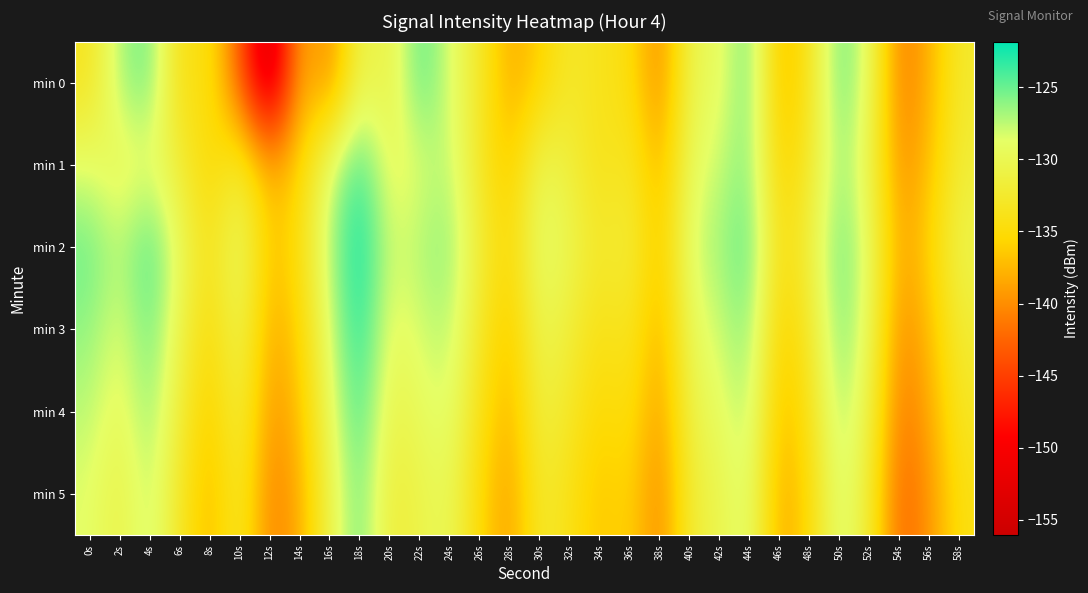

Reading right to left, transcribe all the data shown in this chart.

min 0: 58s=-132.5	56s=-137.8	54s=-141.3	52s=-129.3	50s=-124.6	48s=-133.5	46s=-137.8	44s=-124.7	42s=-129.6	40s=-130.0	38s=-140.7	36s=-134.3	34s=-133.9	32s=-132.6	30s=-136.0	28s=-138.4	26s=-132.7	24s=-128.4	22s=-124.2	20s=-131.2	18s=-130.0	16s=-140.6	14s=-137.4	12s=-156.1	10s=-143.0	8s=-133.9	6s=-134.7	4s=-124.9	2s=-126.8	0s=-133.5
min 1: 58s=-131.8	56s=-136.9	54s=-140.2	52s=-130.5	50s=-126.1	48s=-132.7	46s=-136.3	44s=-125.6	42s=-127.9	40s=-129.4	38s=-138.1	36s=-132.8	34s=-134.2	32s=-131.5	30s=-129.8	28s=-136.7	26s=-133.2	24s=-127.3	22s=-128.5	20s=-130.0	18s=-123.4	16s=-128.2	14s=-135.8	12s=-138.3	10s=-131.8	8s=-135.7	6s=-131.9	4s=-129.1	2s=-130.4	0s=-128.7
min 2: 58s=-130.4	56s=-135.6	54s=-139.0	52s=-129.1	50s=-124.8	48s=-131.3	46s=-134.9	44s=-124.3	42s=-126.7	40s=-128.1	38s=-137.0	36s=-131.5	34s=-132.9	32s=-130.2	30s=-128.5	28s=-135.4	26s=-131.9	24s=-126.0	22s=-127.1	20s=-128.3	18s=-121.8	16s=-126.9	14s=-134.5	12s=-137.2	10s=-128.7	8s=-134.1	6s=-129.4	4s=-123.8	2s=-127.5	0s=-125.0
min 3: 58s=-132.0	56s=-137.1	54s=-140.4	52s=-129.7	50s=-125.2	48s=-132.8	46s=-136.4	44s=-125.7	42s=-128.0	40s=-129.5	38s=-138.3	36s=-133.0	34s=-134.4	32s=-131.7	30s=-130.0	28s=-136.8	26s=-133.0	24s=-127.1	22s=-128.2	20s=-129.6	18s=-122.5	16s=-128.1	14s=-135.9	12s=-138.5	10s=-129.9	8s=-135.3	6s=-130.6	4s=-124.9	2s=-128.8	0s=-126.2
min 4: 58s=-133.1	56s=-138.3	54s=-141.6	52s=-130.9	50s=-126.4	48s=-134.0	46s=-137.6	44s=-126.9	42s=-129.2	40s=-130.7	38s=-139.5	36s=-134.2	34s=-135.6	32s=-132.9	30s=-131.1	28s=-138.0	26s=-134.2	24s=-128.3	22s=-129.4	20s=-130.8	18s=-123.7	16s=-129.3	14s=-137.1	12s=-139.7	10s=-131.1	8s=-136.5	6s=-131.8	4s=-126.1	2s=-129.9	0s=-127.4
min 5: 58s=-134.3	56s=-139.5	54s=-142.8	52s=-132.1	50s=-127.6	48s=-135.2	46s=-138.8	44s=-128.1	42s=-130.4	40s=-131.9	38s=-140.7	36s=-135.4	34s=-136.8	32s=-134.1	30s=-132.3	28s=-139.2	26s=-135.4	24s=-129.5	22s=-130.6	20s=-132.0	18s=-124.9	16s=-130.5	14s=-138.3	12s=-140.9	10s=-132.2	8s=-137.7	6s=-133.0	4s=-127.2	2s=-131.0	0s=-128.6